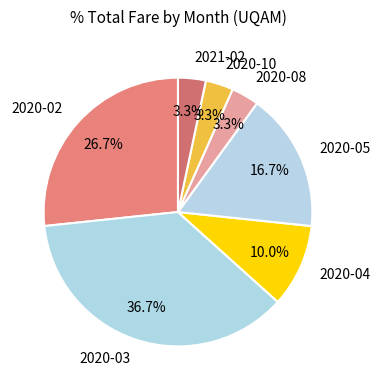

Count the number of slices in the pie.

7